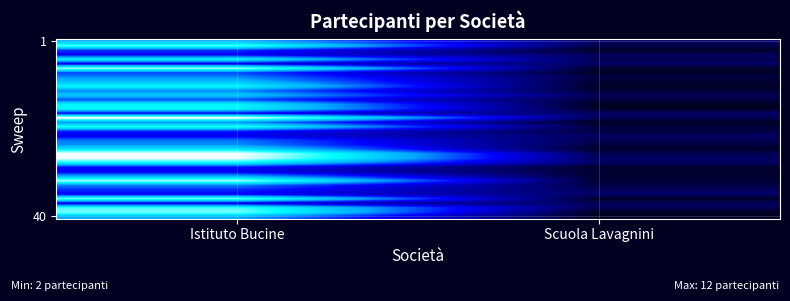

What is the difference between the highest and lowest values at Istituto Bucine?

11.6